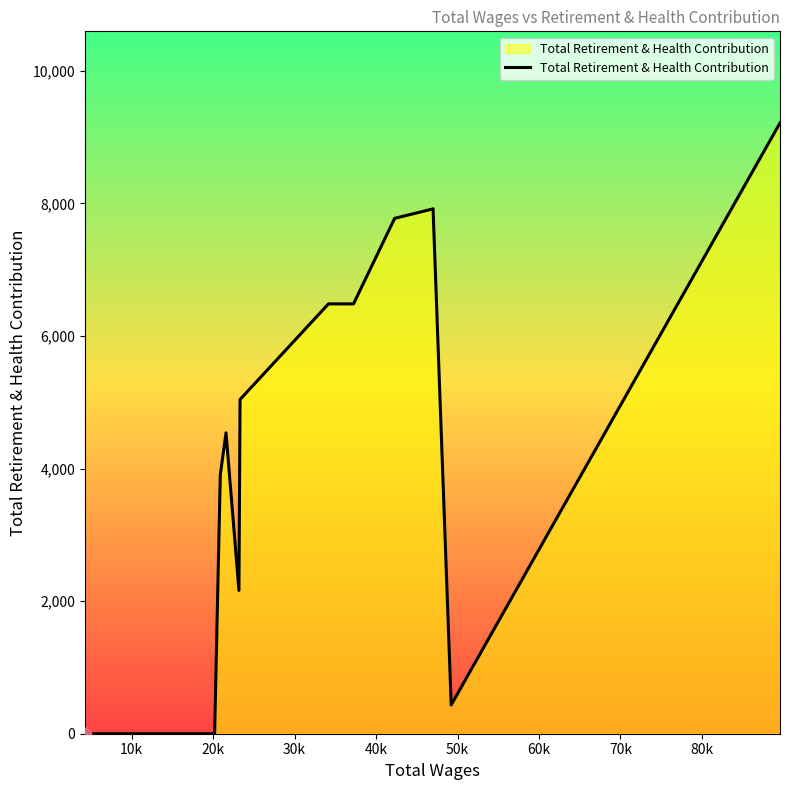

What is the difference between the maximum and minimum values?

9215